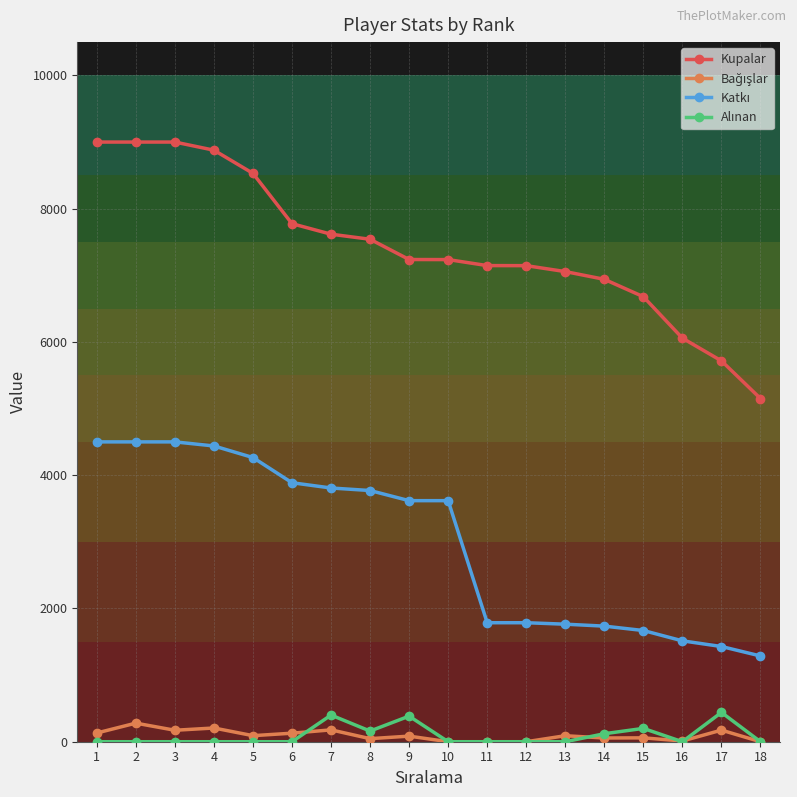

Which series changed the most between 4 and 10?

Kupalar